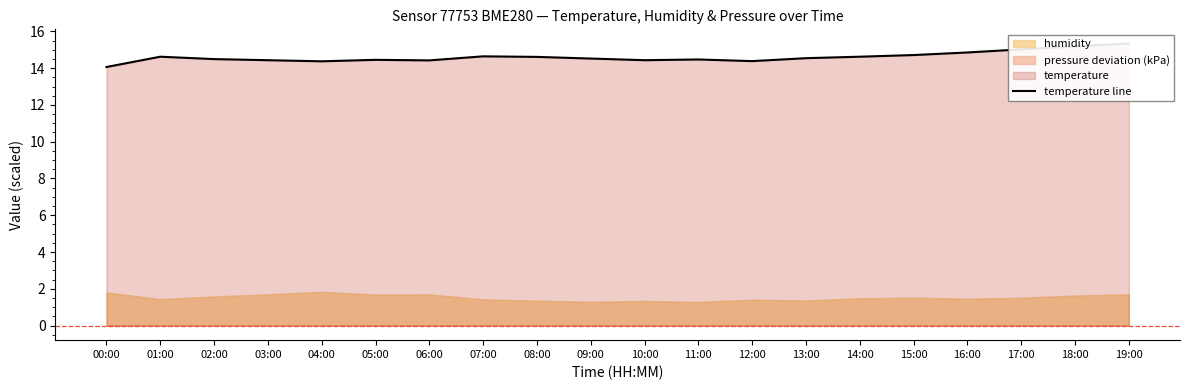

What is the difference between the second highest and minimum values?

1.1